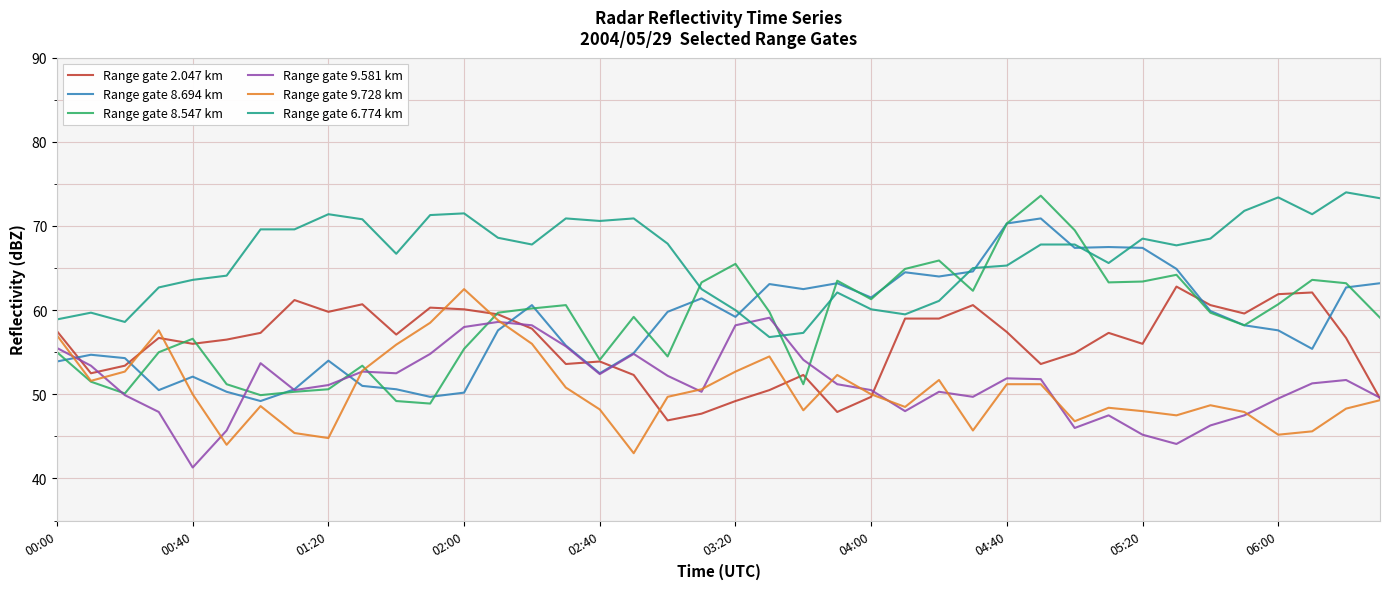

Which series has the largest total across all categories?

Range gate 6.774 km